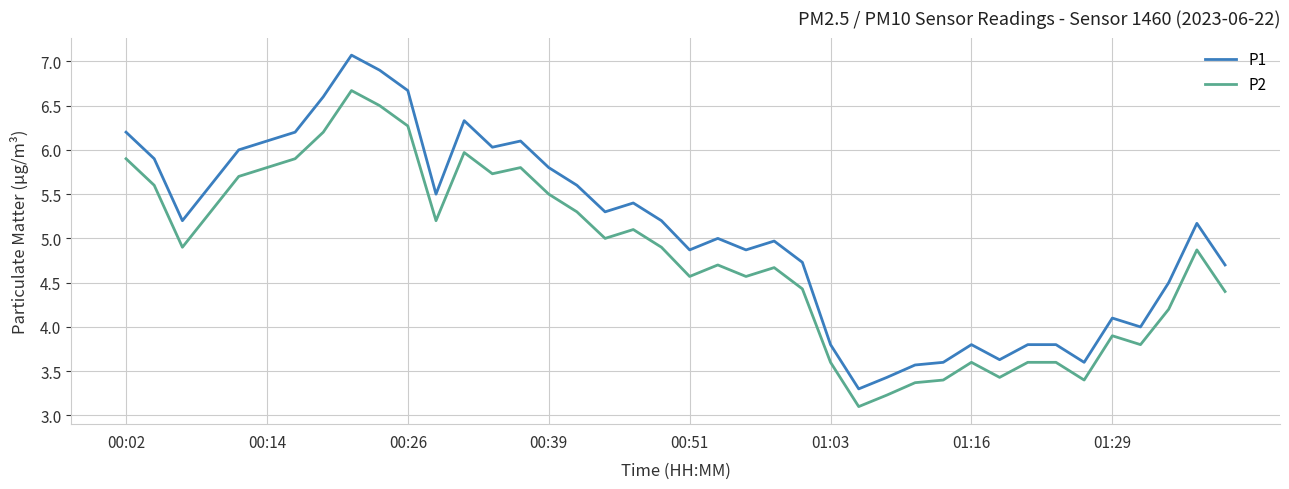

Which series has the largest range (max minus min)?

P1